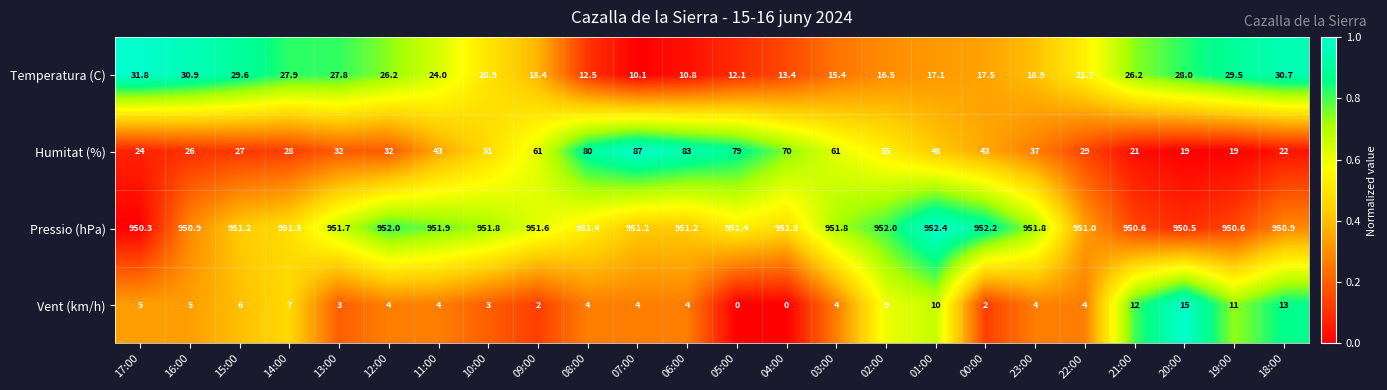

At how many categories does at least one series exceed 0?

24